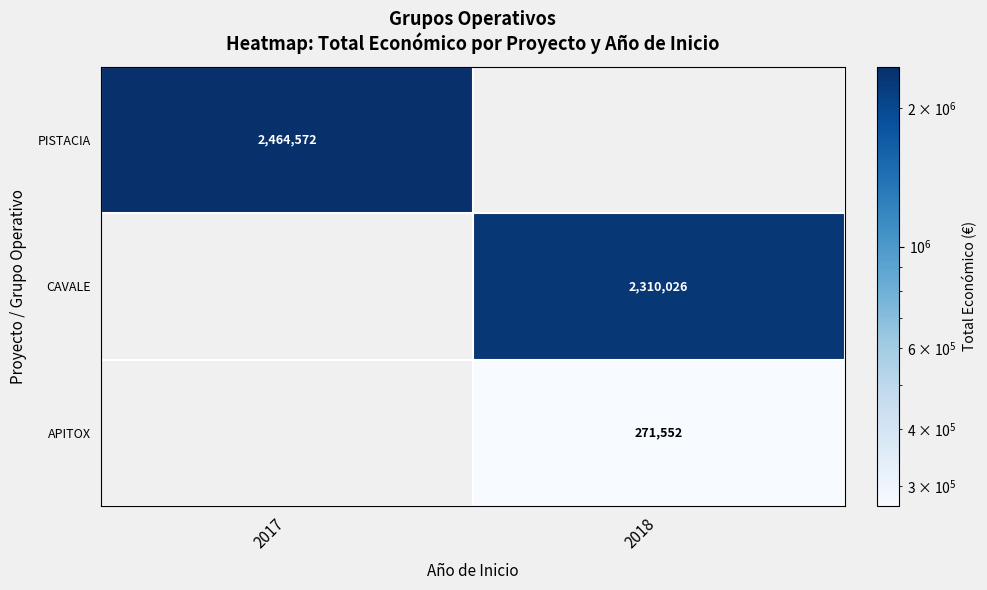

The value of APITOX at 2018 is 403536. True or false?

False